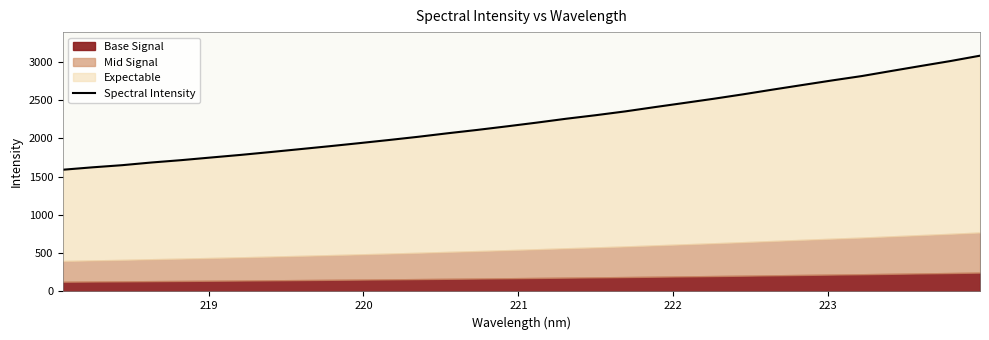

How many data points does each series have?

32